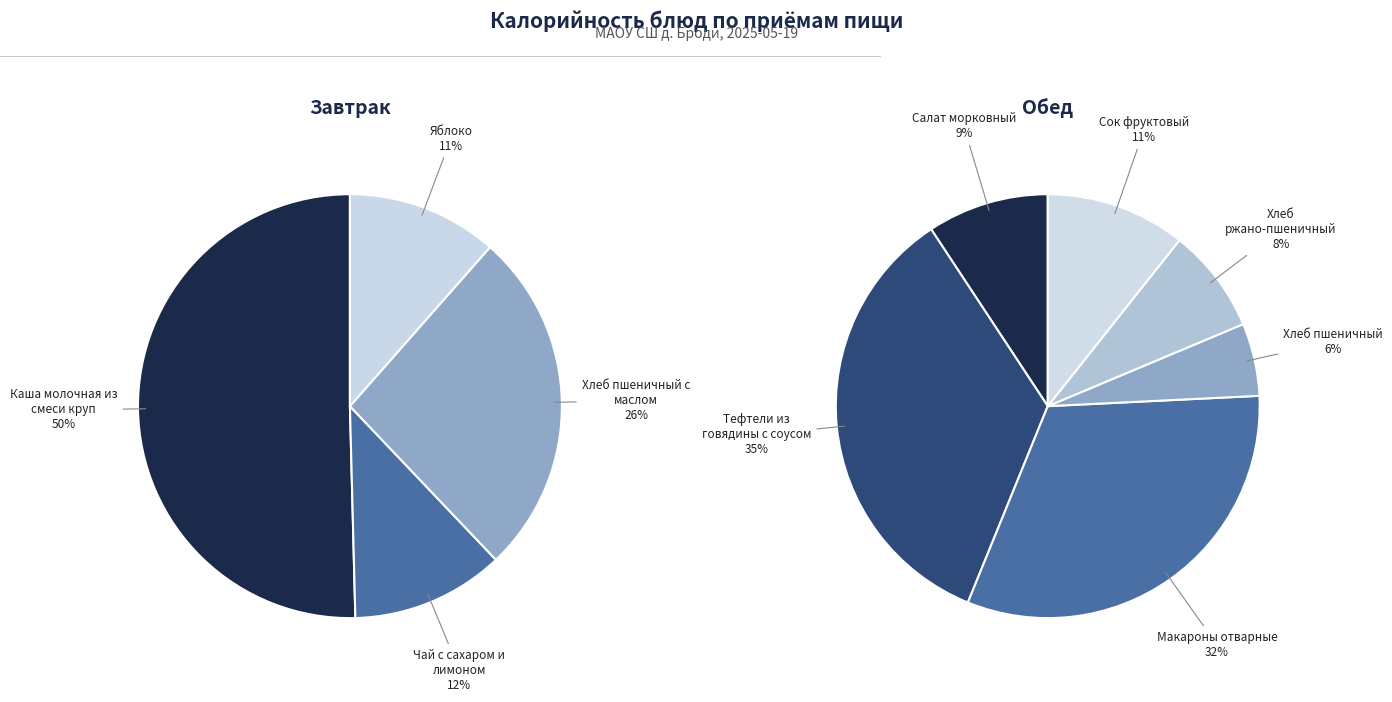

Which category has the smallest portion of the pie?

Яблоко